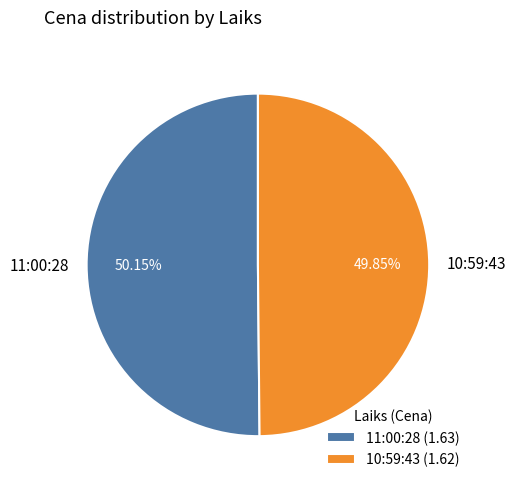

To the nearest percent, what portion does 11:00:28 represent?

50%